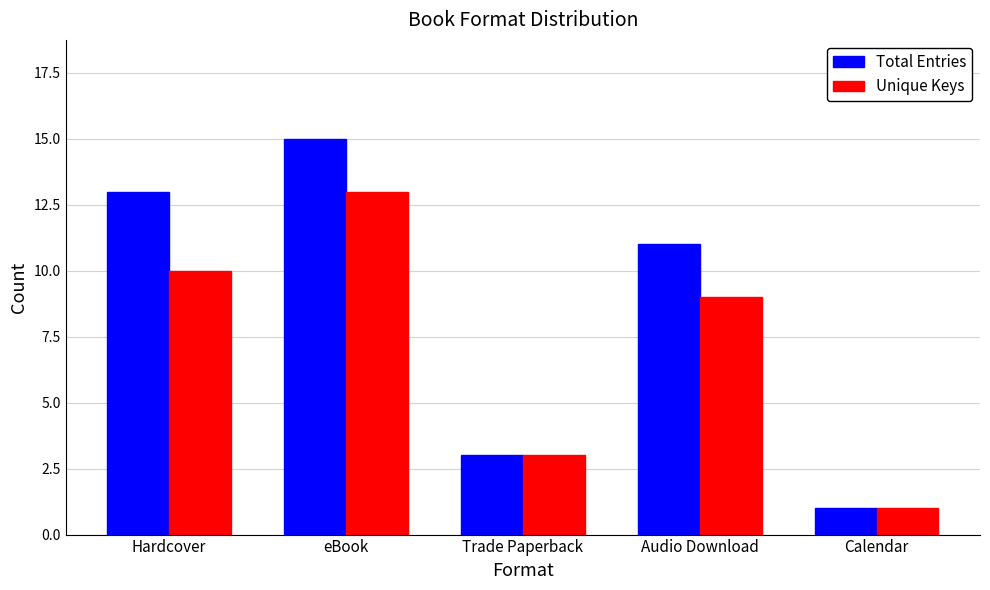

Reading left to right, extract all data points from this chart.

Total Entries: 13	15	3	11	1
Unique Keys: 10	13	3	9	1